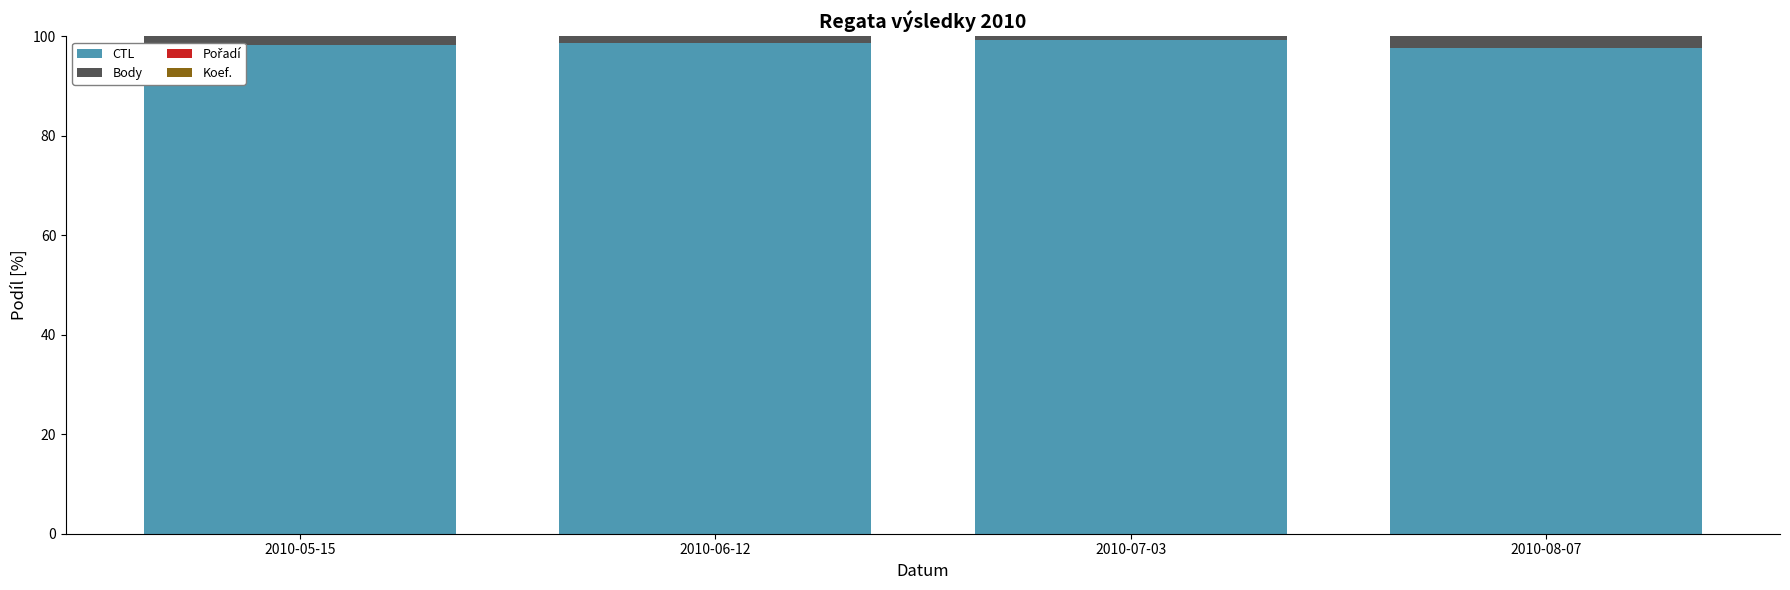

The CTL series shows 98.2 at 2010-05-15. True or false?

True